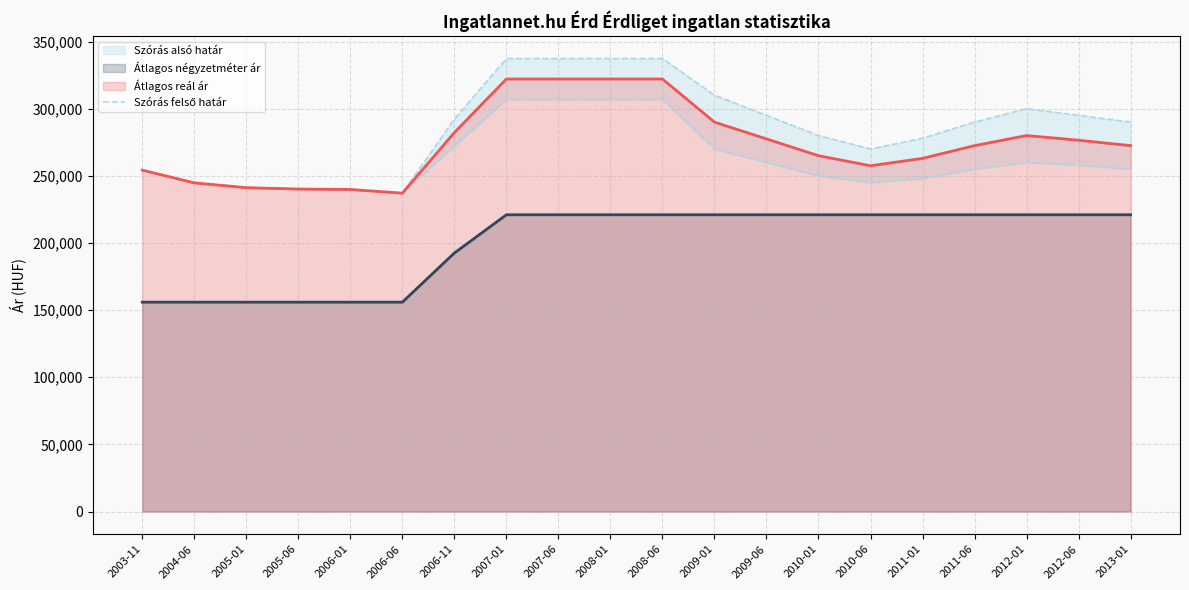

Between 2013-01 and 2009-06, which is larger?

2009-06